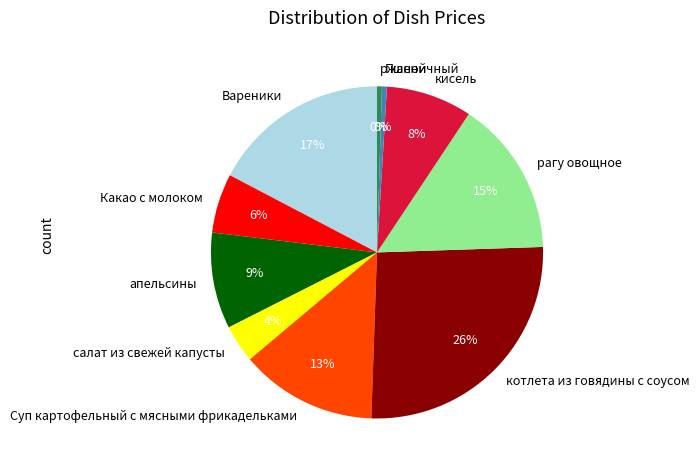

To the nearest percent, what is the difference between the Пшеничный and рагу овощное slice percentages?

15%